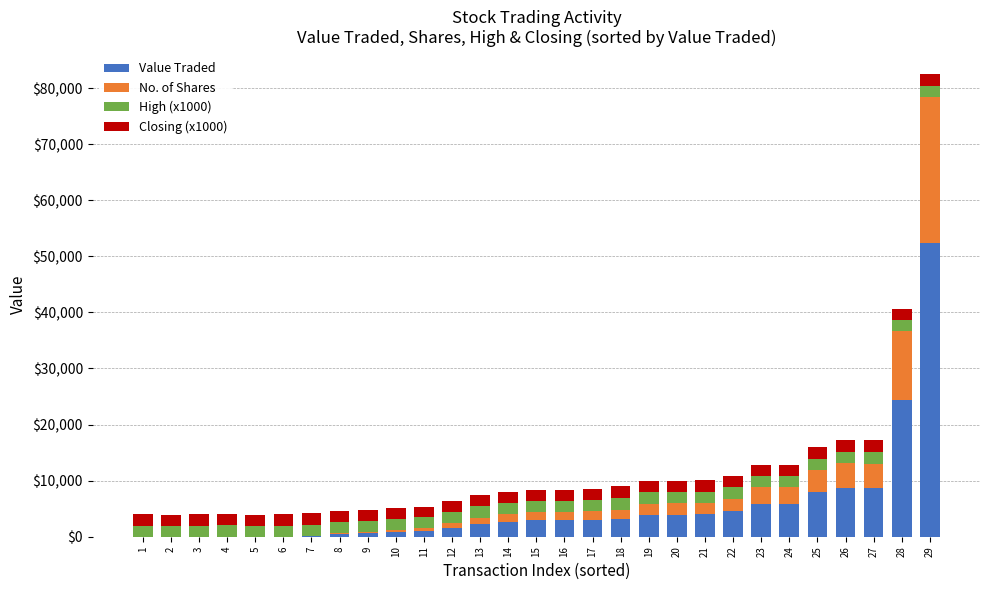

What is the highest value of the Value Traded series?

52302